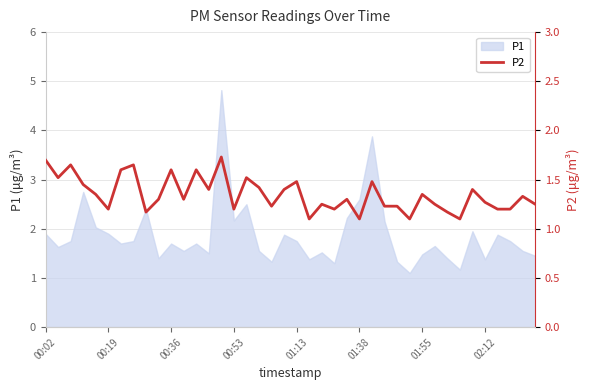

How many lines are shown in the chart?

1